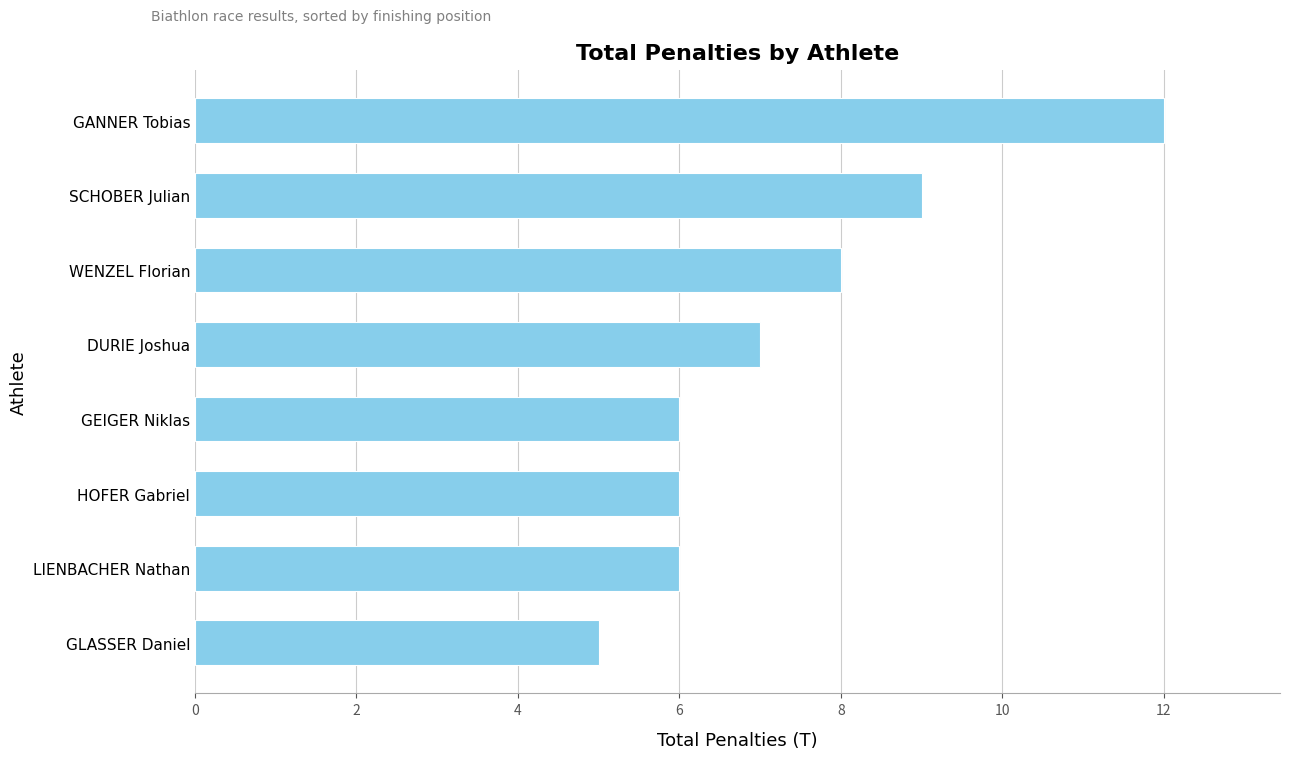

What is the difference between the maximum and minimum values?

7